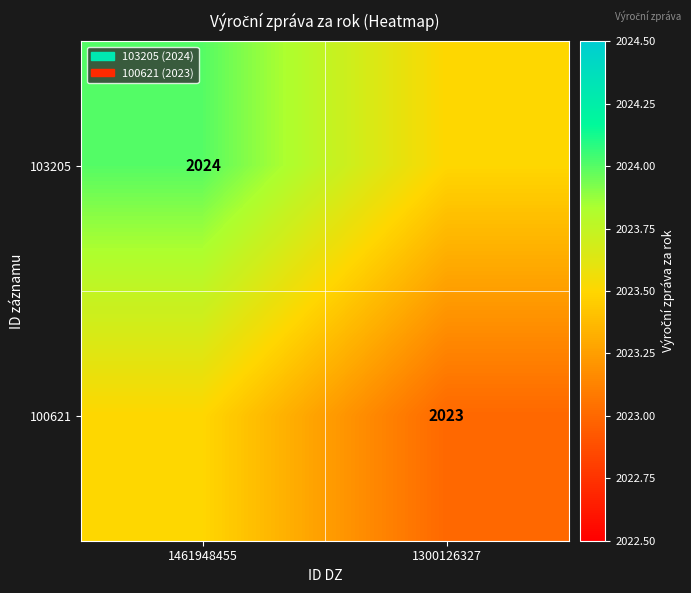

The value of 100621 at 1300126327 is 2023.0. True or false?

True